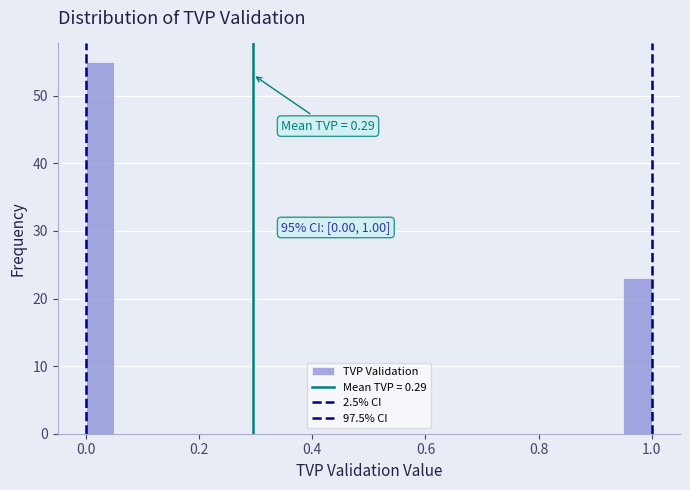

Around what value on the x-axis is the tallest bar? Give the approximate position of its centre, as read against the axis.

0.02